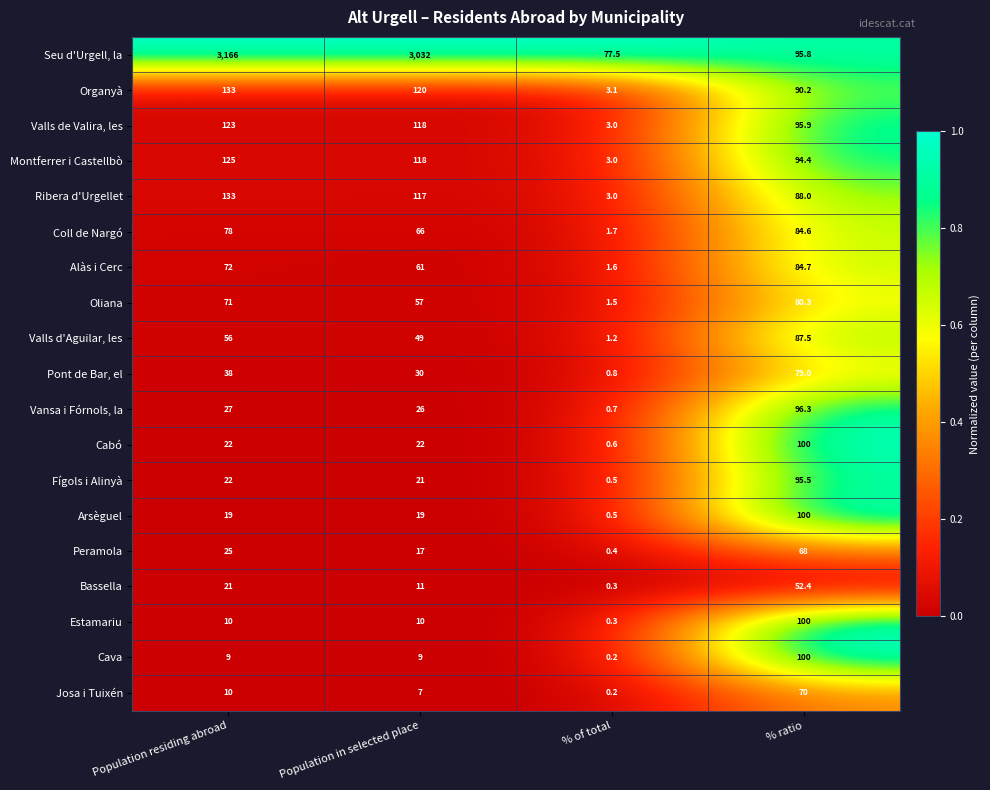

At which category is the sum across all series the highest?

Population residing abroad